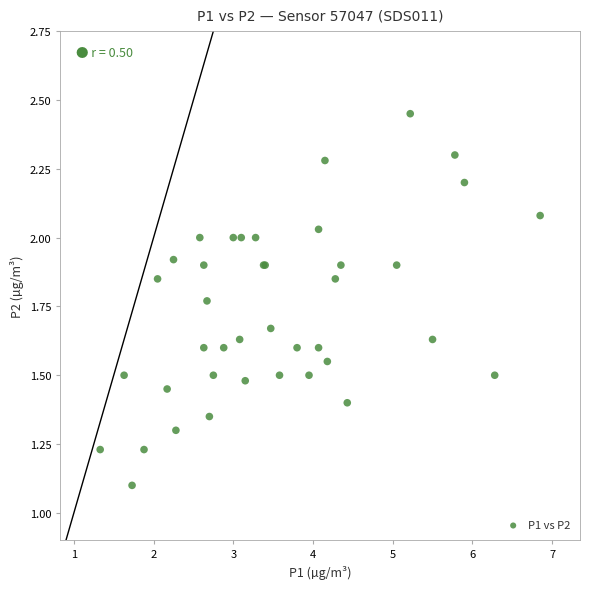

What Y value in the scatter plot is closest to 1?

1.1